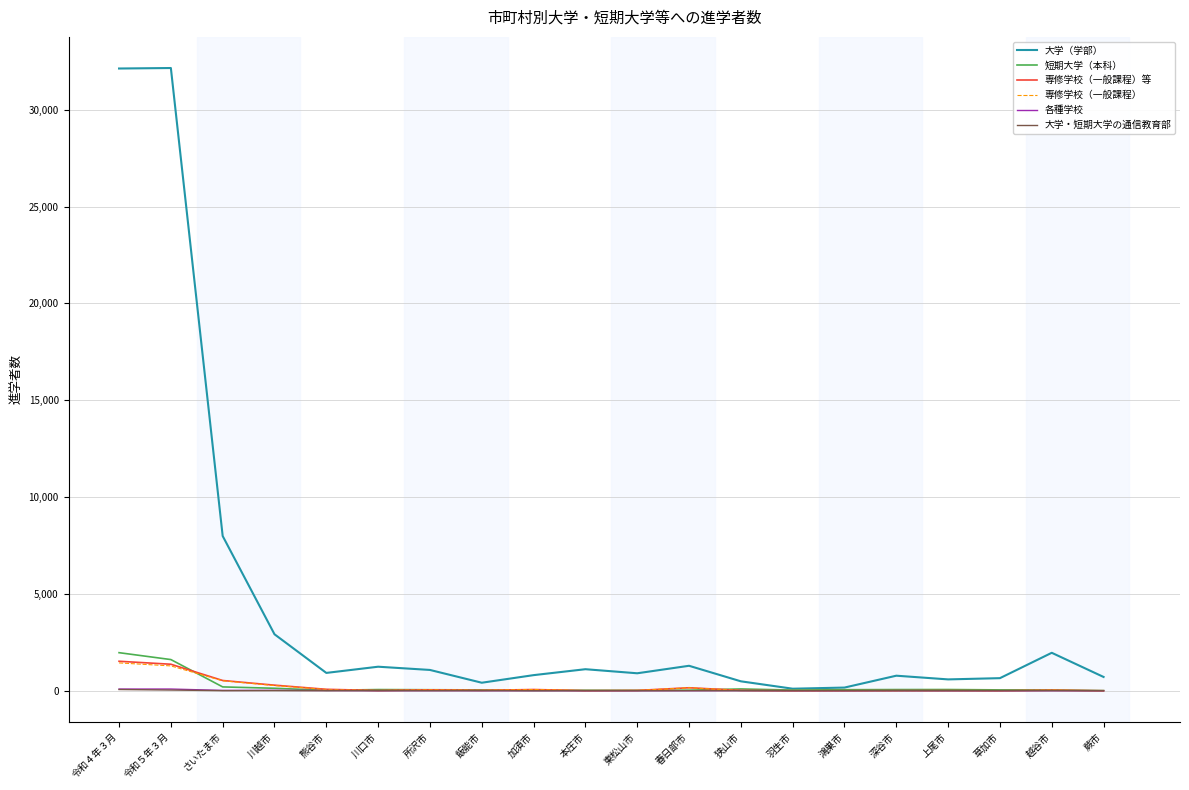

True or false: 大学（学部） has a value of 5399 at さいたま市.

False